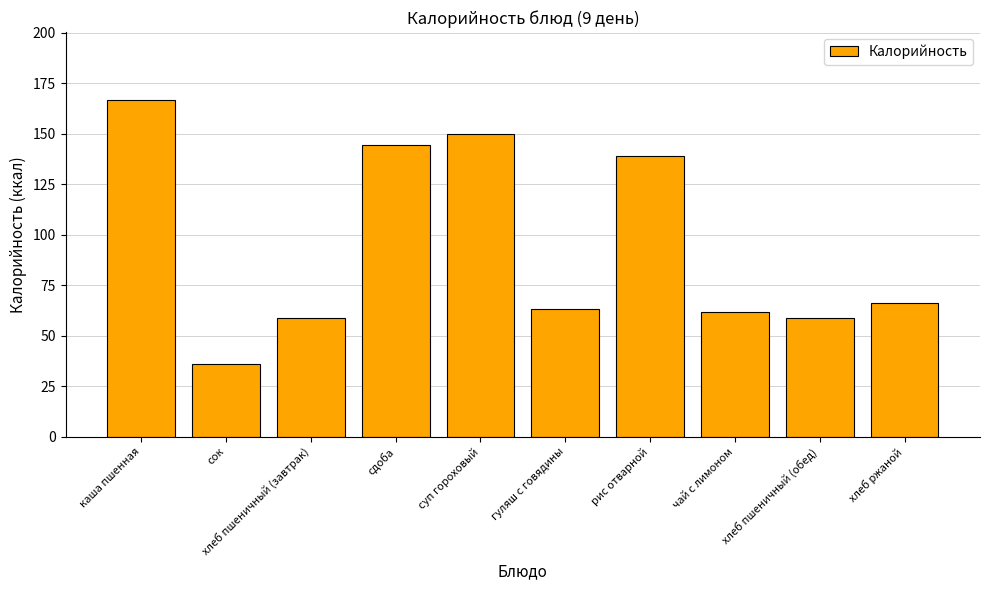

The value at каша пшенная is 259.0. True or false?

False